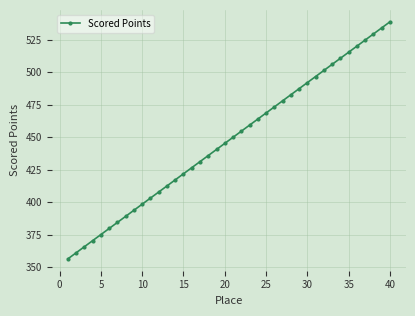

What is the greatest value displayed?

538.8